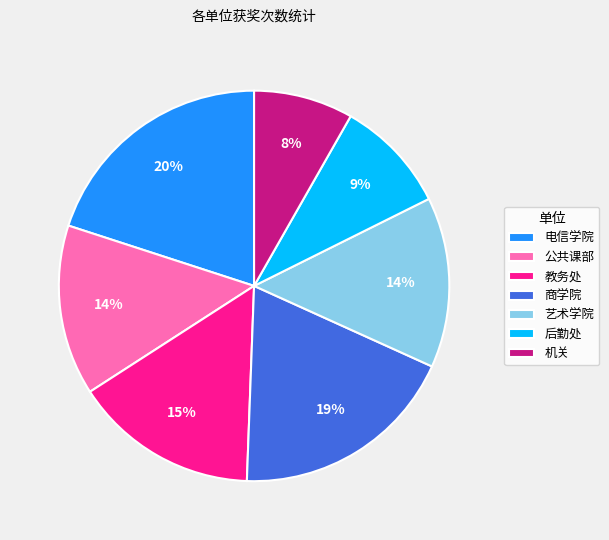

Is 机关 the majority of the pie?

No